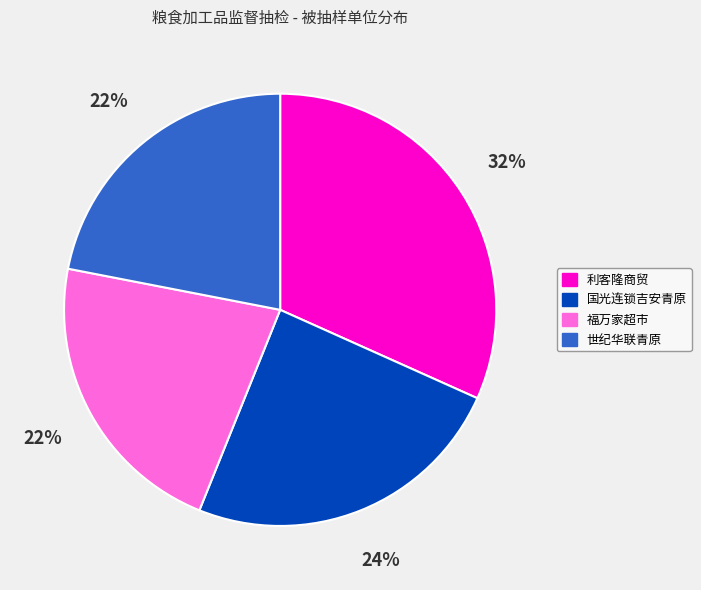

Which has a higher value, 福万家超市 or 国光连锁吉安青原?

国光连锁吉安青原